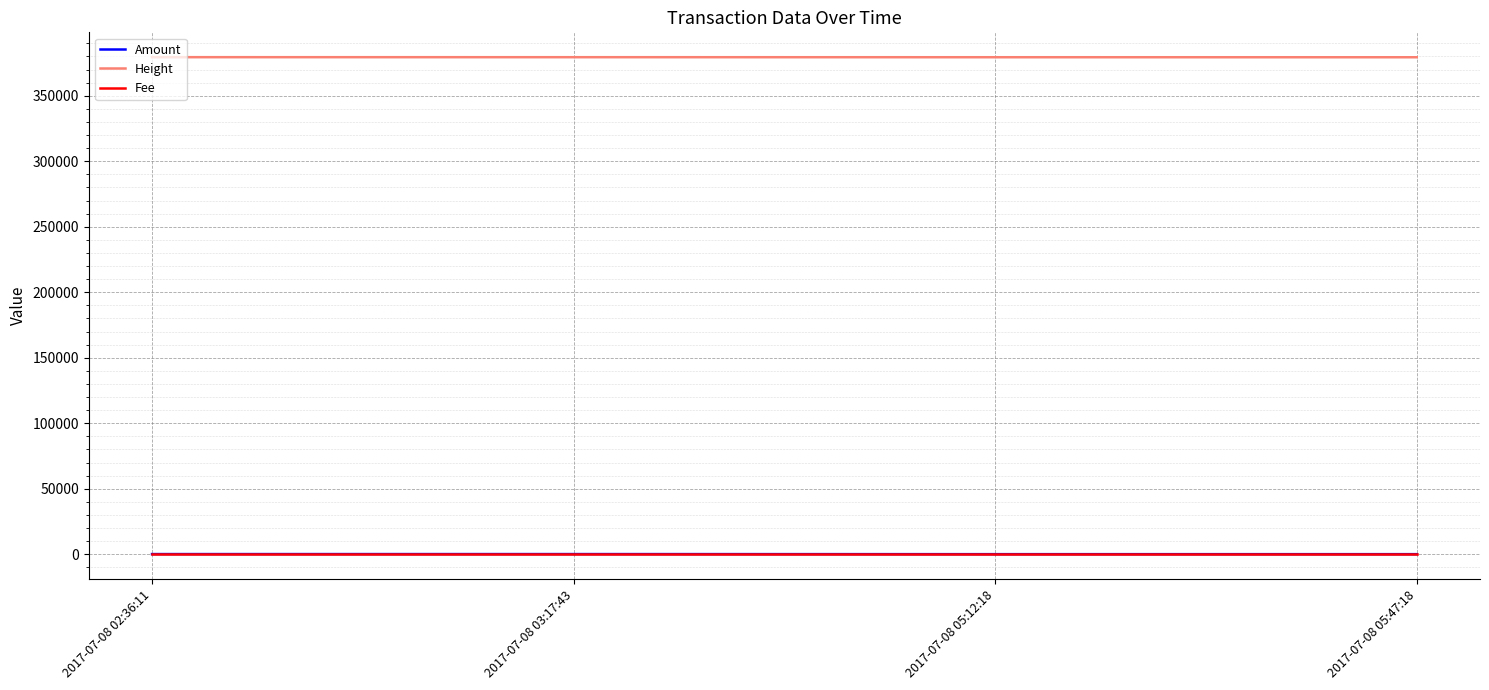

What is the difference between the highest and lowest values at 2017-07-08 02:36:11?

379455.0